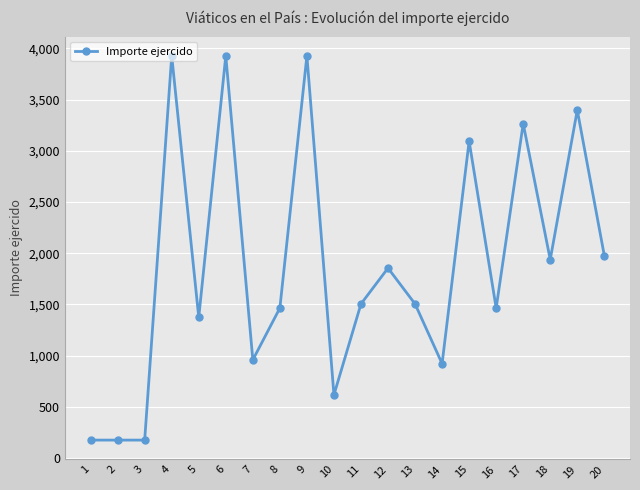

How many distinct data groups are displayed?

1